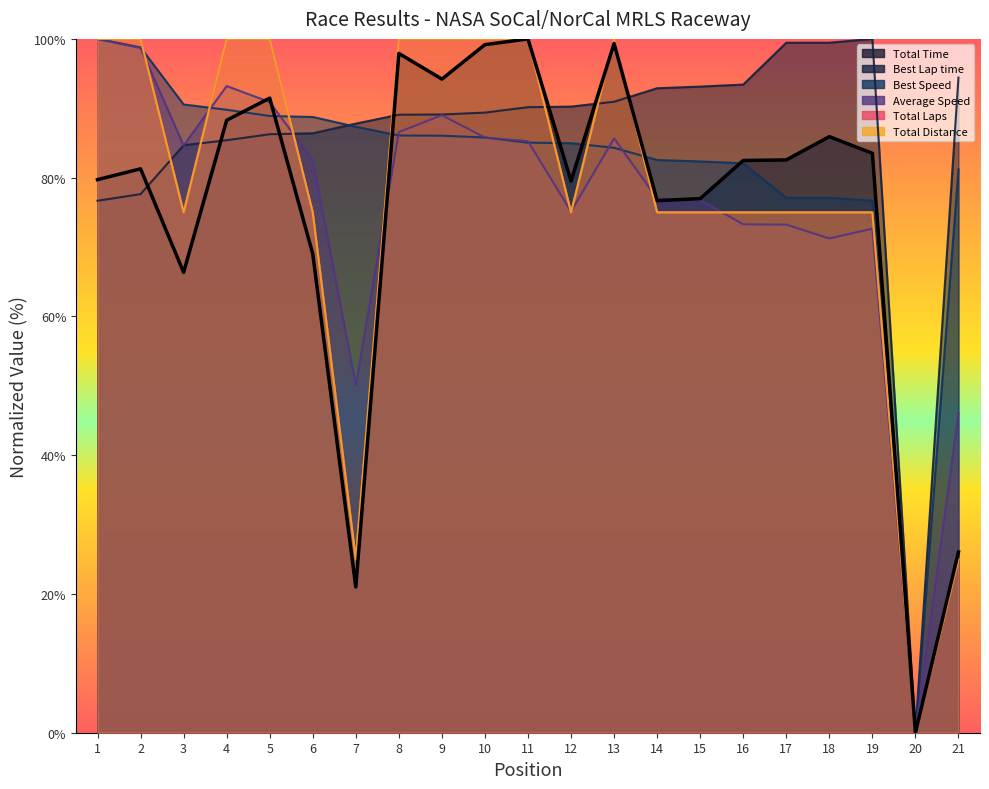

What is the approximate value of Total Laps at 6?

75.0